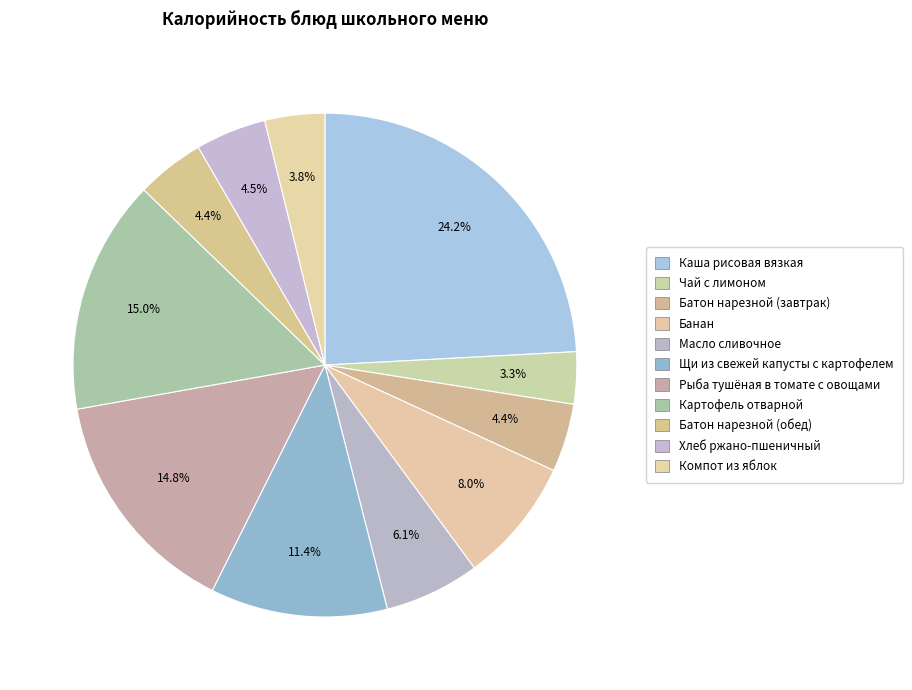

How many slices are in this pie chart?

11